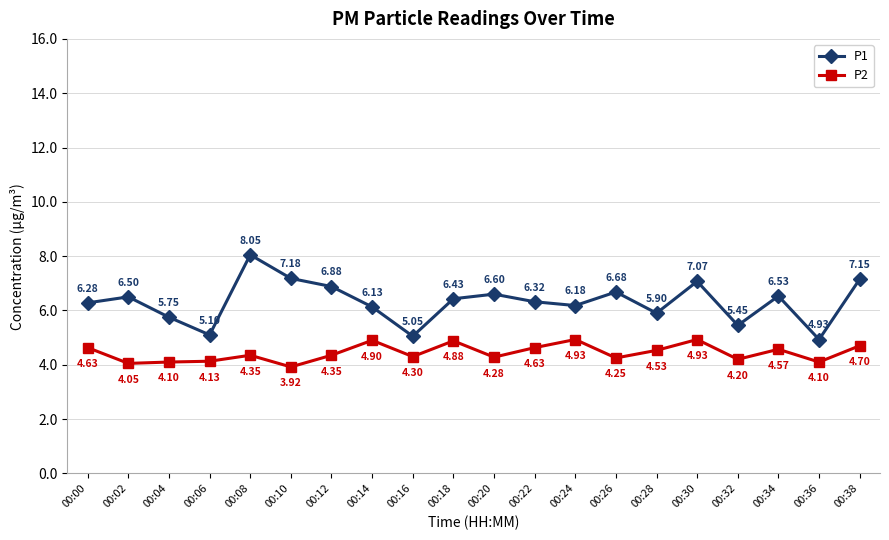

What is the average value of the P2 series?

4.4